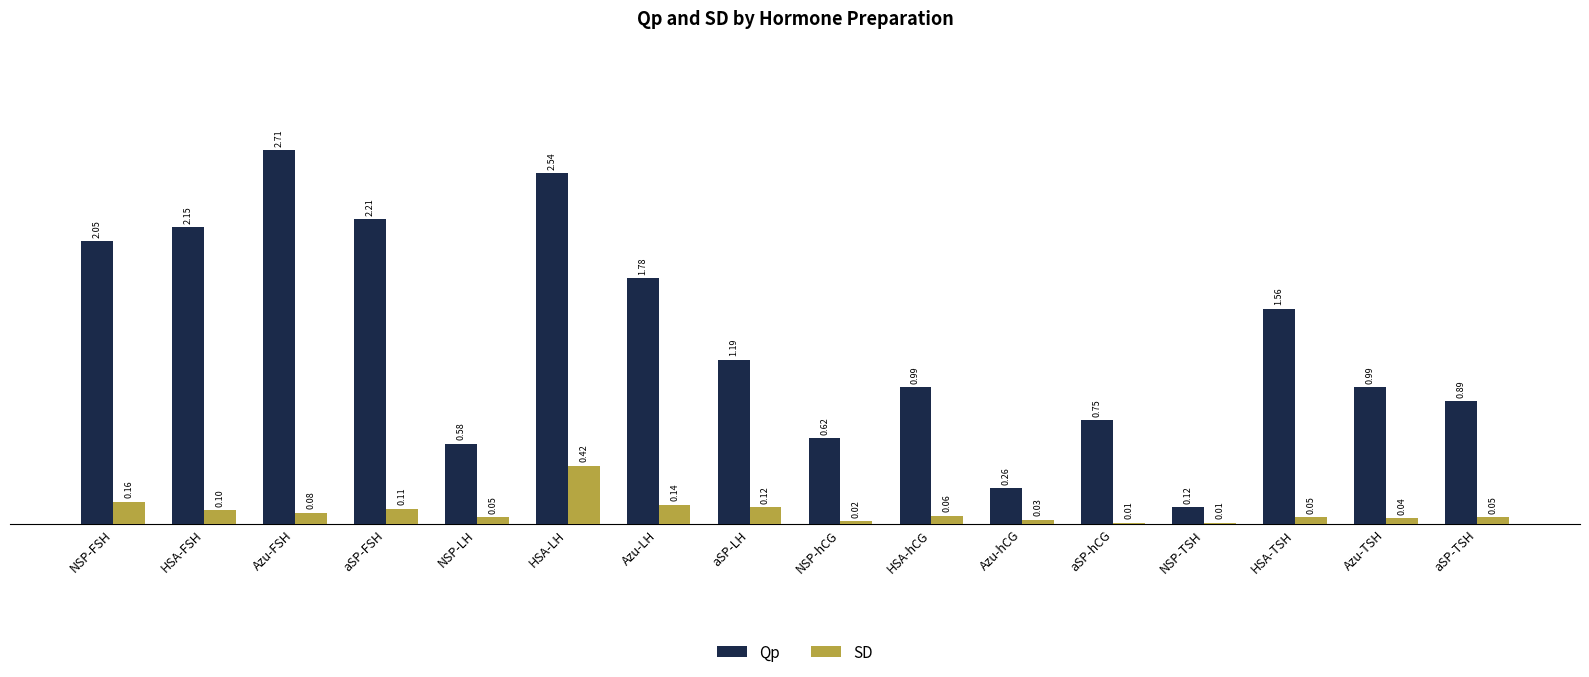

Between HSA-FSH and HSA-TSH, which series saw the biggest shift?

Qp